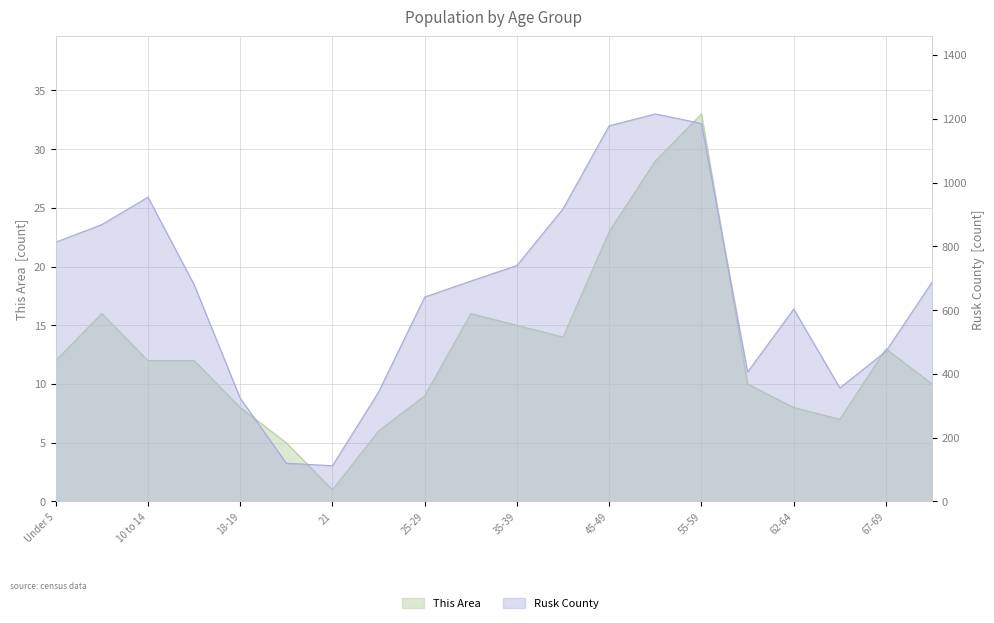

Which category has the lowest value across all series?

21